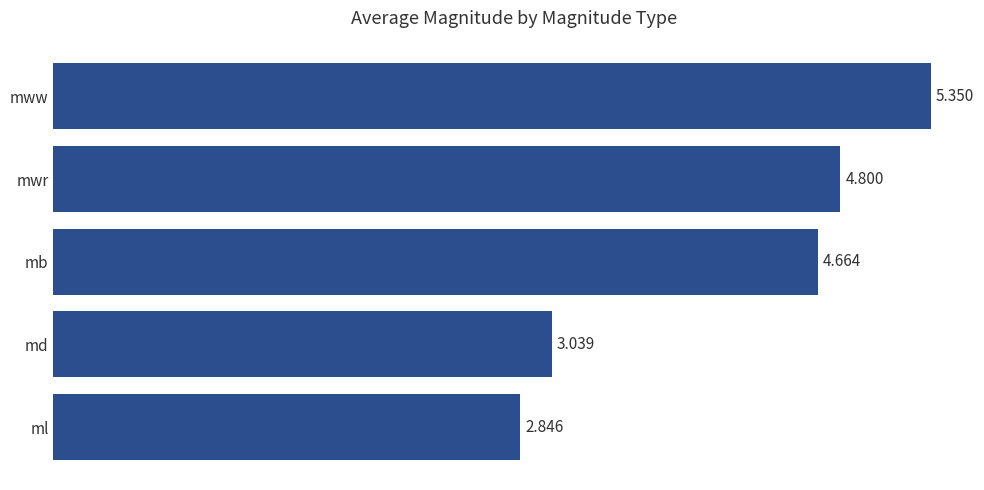

Between mwr and mb, which is larger?

mwr